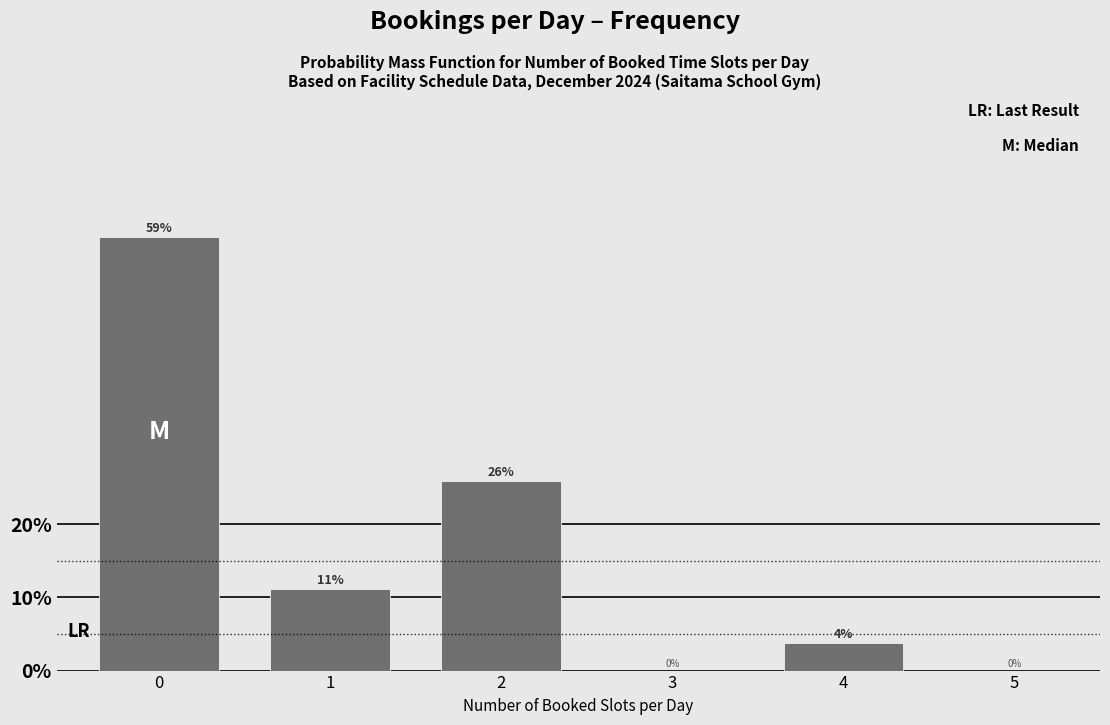

The chart shows a value of 0.0 at 5. True or false?

True